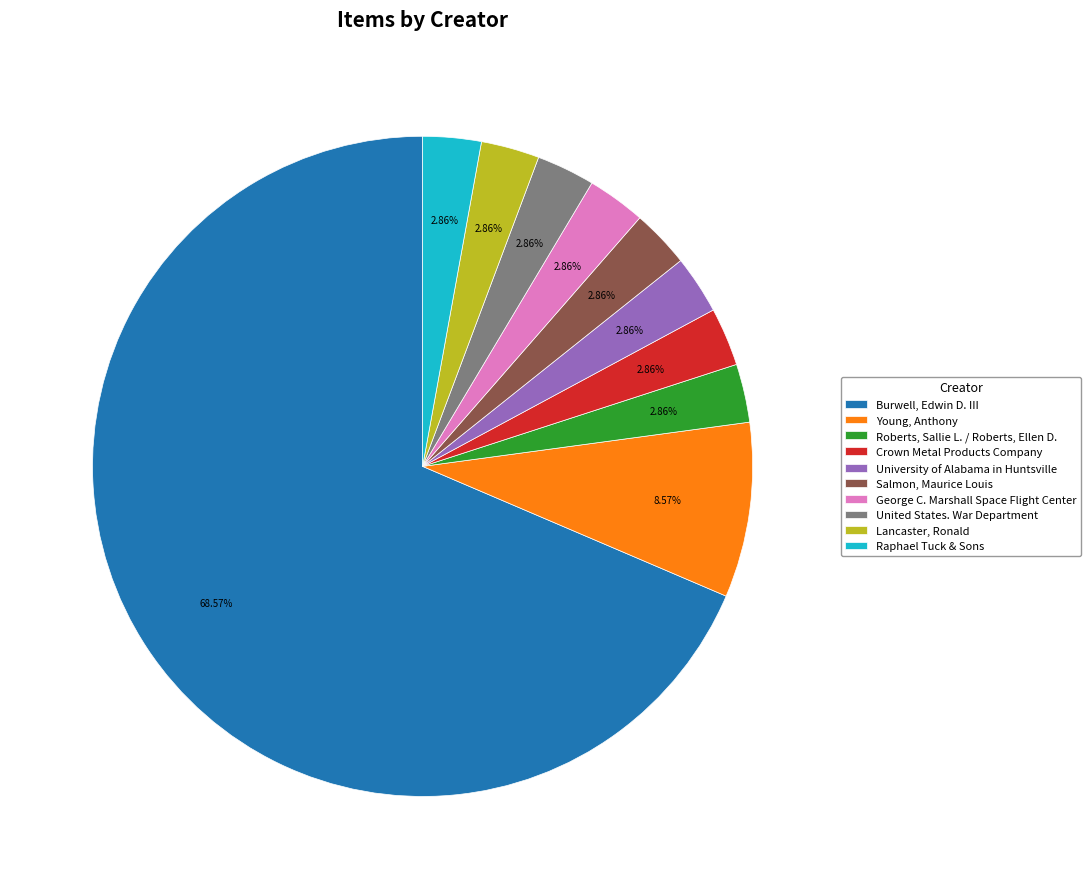

What percentage is the Crown Metal Products Company slice, to the nearest percent?

3%